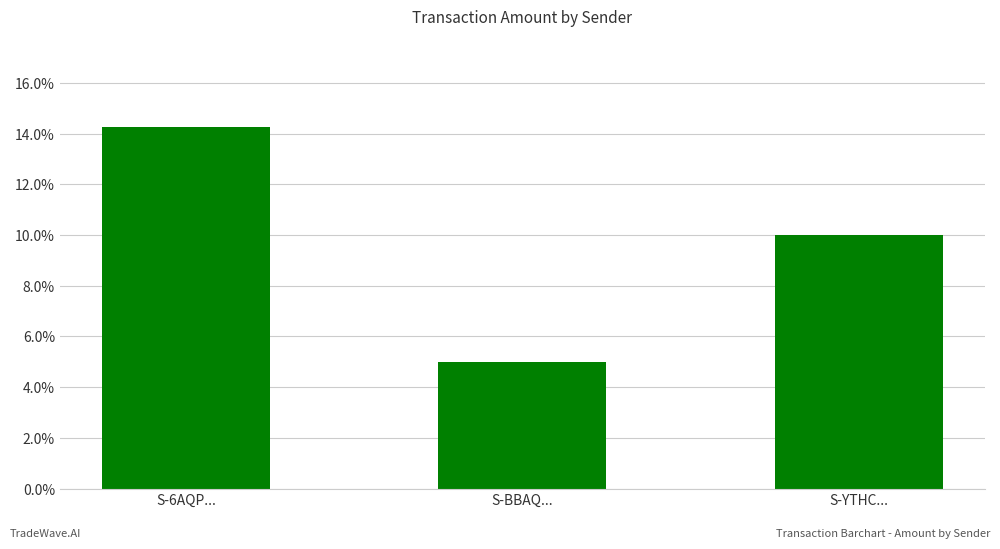

Which has a higher value, S-6AQP... or S-YTHC...?

S-6AQP...